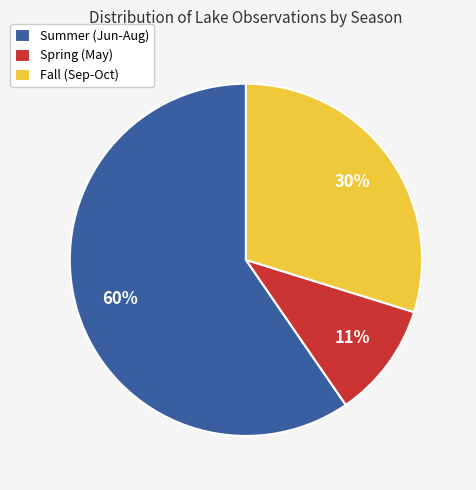

Which slice is the largest?

Summer (Jun-Aug)